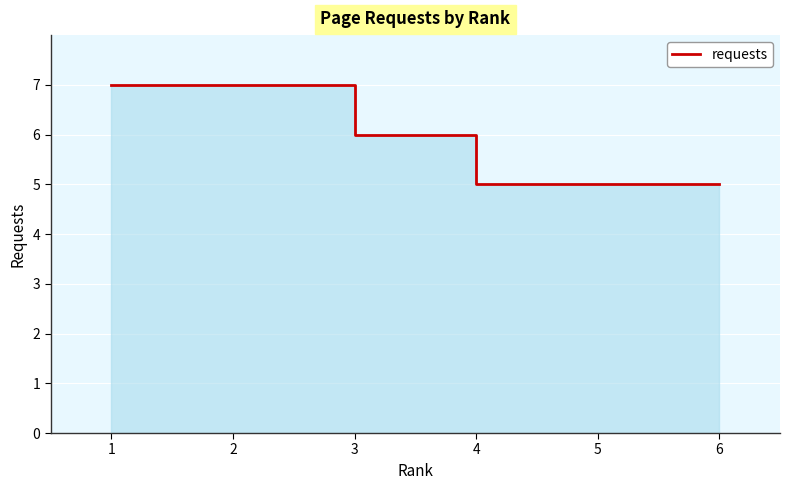

The value at 1 is 12. True or false?

False